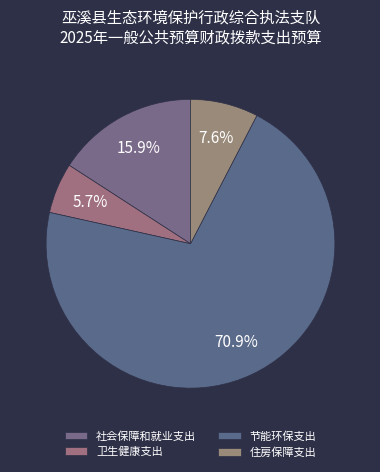

Combined, do 社会保障和就业支出 and 住房保障支出 account for over 50%?

No